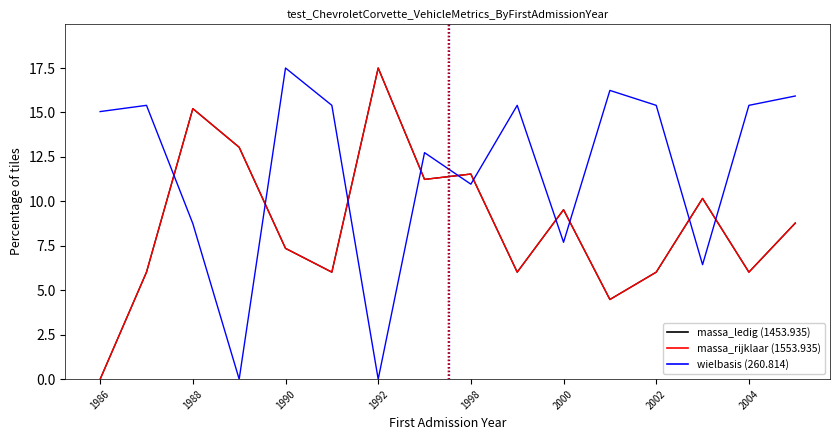

Reading right to left, list all the values displayed in this chart.

massa_ledig_voertuig: 8.8	6.0	10.2	6.0	4.5	9.5	6.0	11.5	11.2	17.5	6.0	7.4	13.0	15.2	6.0	0.0
massa_rijklaar: 8.8	6.0	10.2	6.0	4.5	9.5	6.0	11.5	11.2	17.5	6.0	7.4	13.0	15.2	6.0	0.0
wielbasis: 15.9	15.4	6.4	15.4	16.2	7.7	15.4	11.0	12.7	0.0	15.4	17.5	0.0	8.8	15.4	15.0